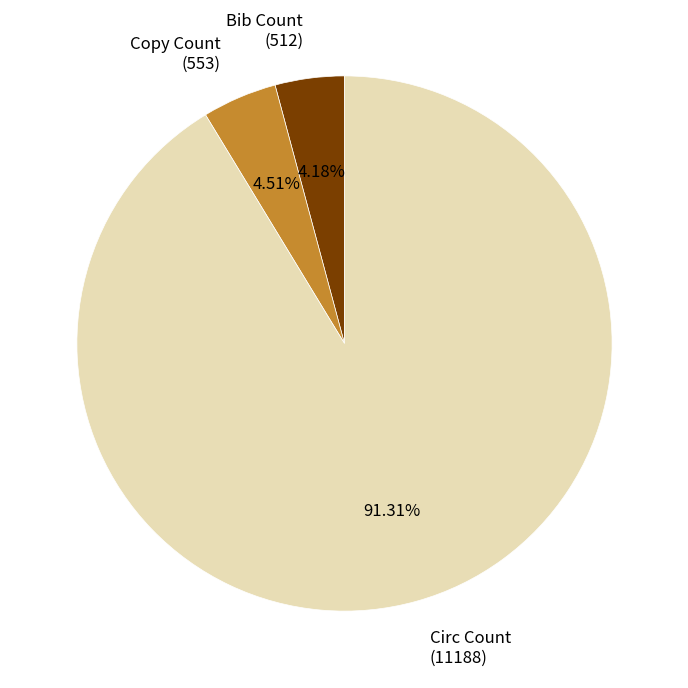

What is the majority slice?

Circ Count